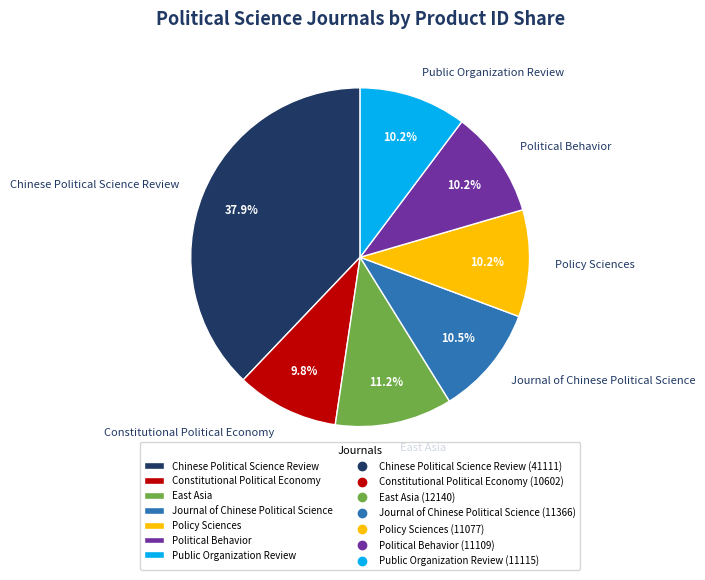

What is the ratio of the value at Journal of Chinese Political Science to the value at Political Behavior?

1.0